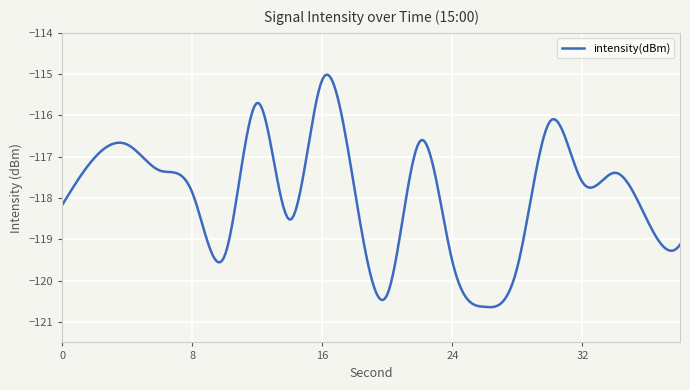

What is the difference between the maximum and minimum values?

5.6